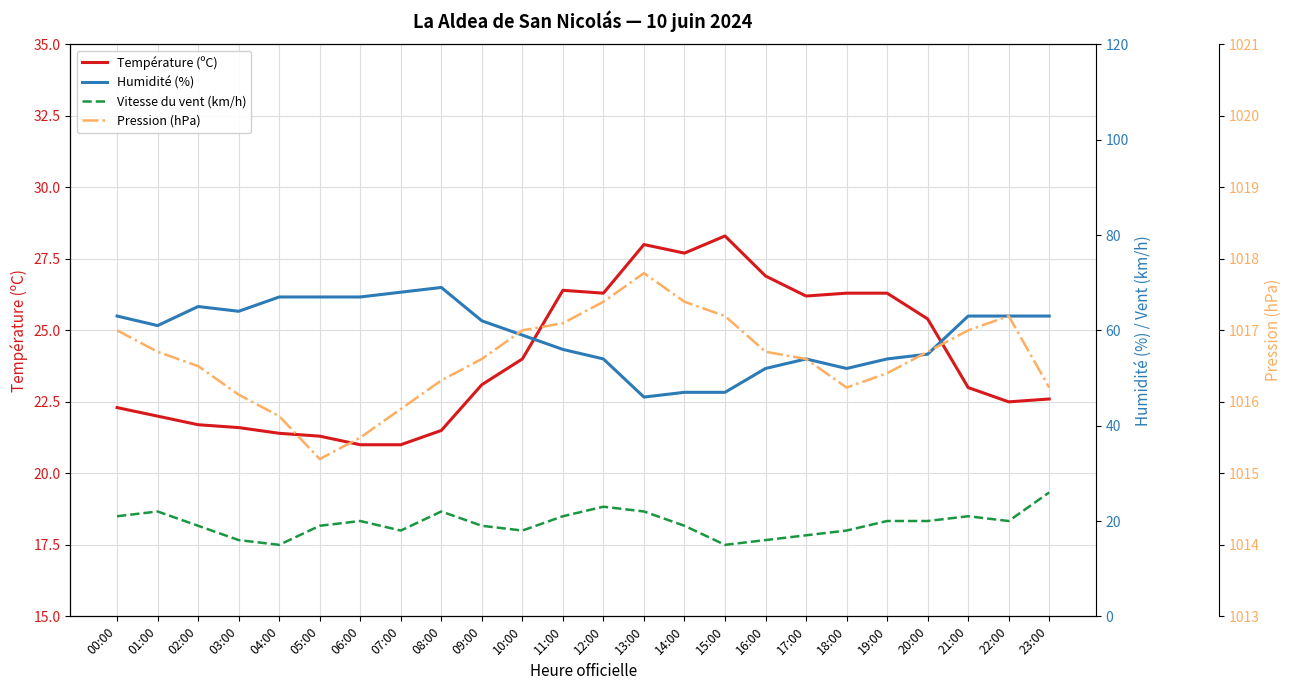

What is the sum of all Température (ºC) values?

576.8